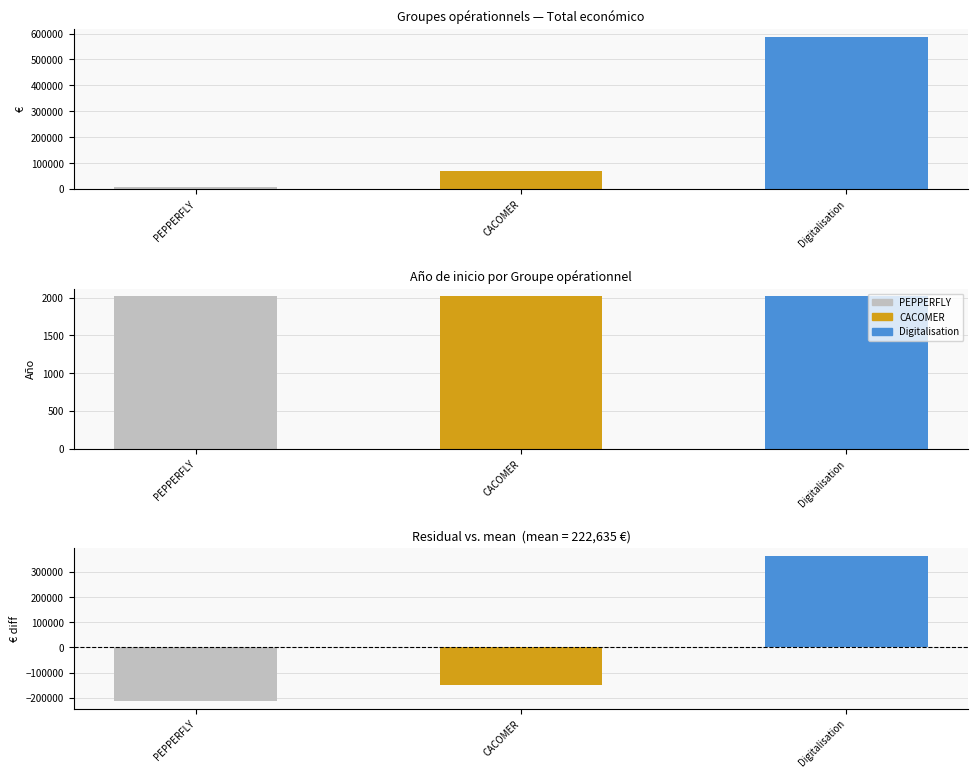

Reading left to right, list all the values displayed in this chart.

Total económico: 7960.0	71800.0	588146.0
Año de inicio: 2018.0	2017.0	2018.0
Residual (€ − mean): -214675.3	-150835.3	365510.7